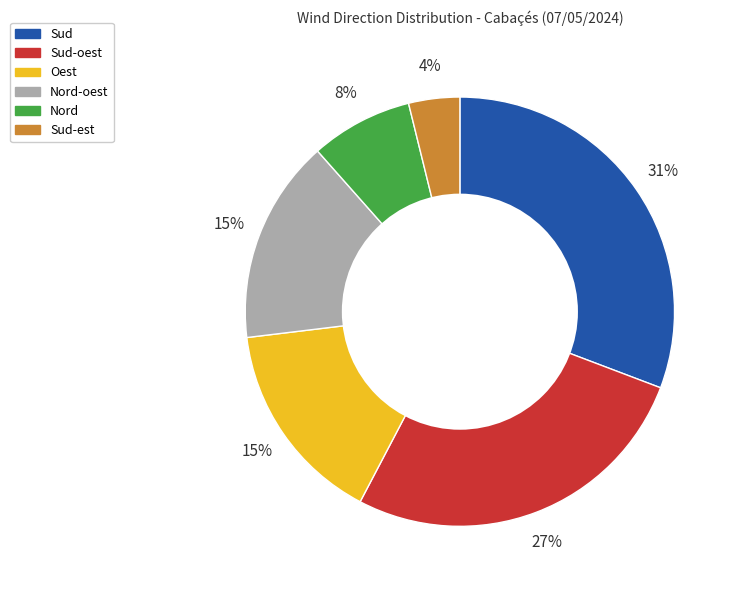

To the nearest percent, what is the difference between the largest and smallest slice percentages?

27%